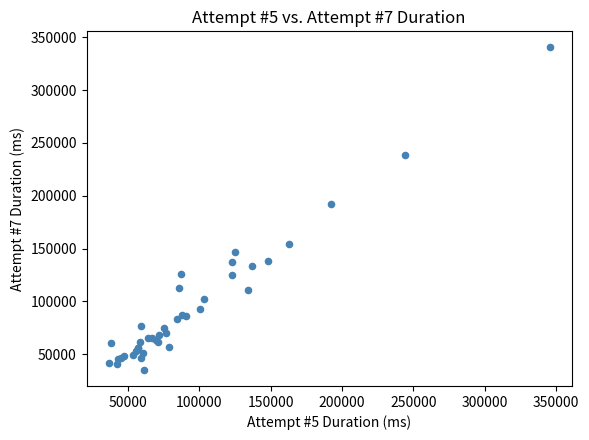

What Y value in the scatter plot is closest to 187783?

192312